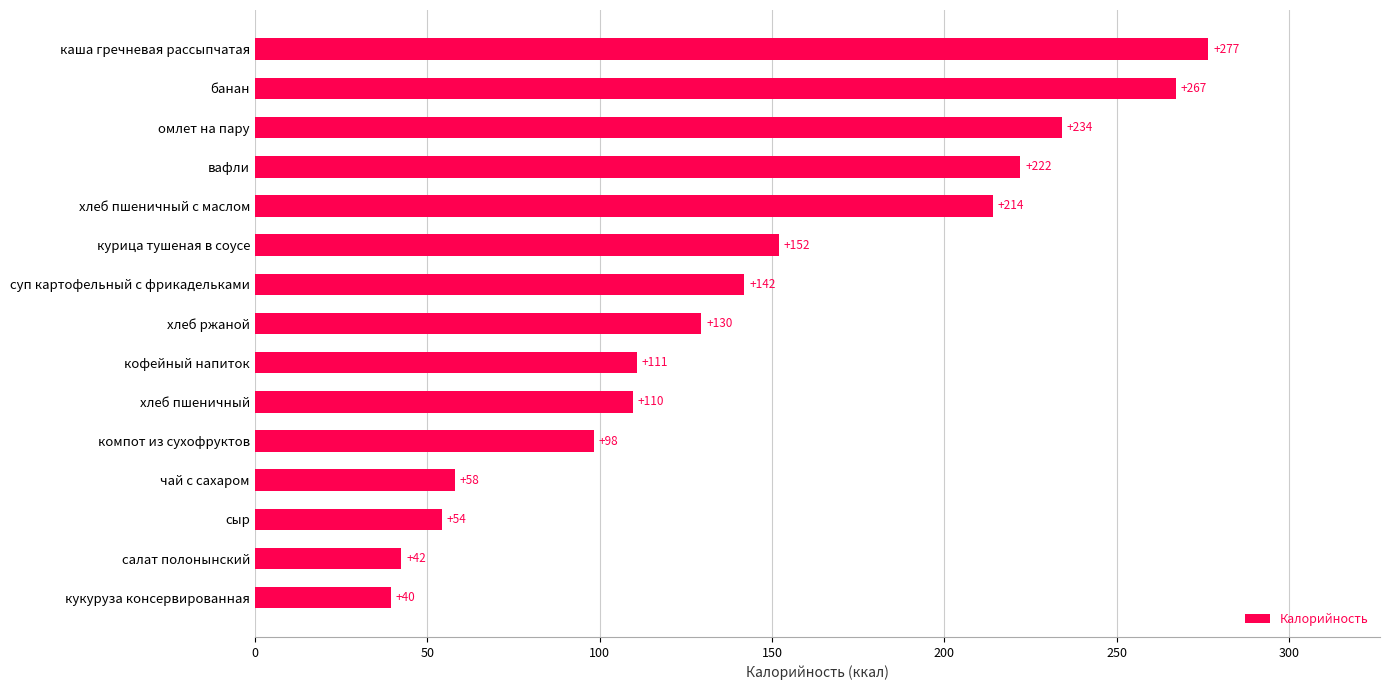

List the labels in order of value, largest first.

каша гречневая рассыпчатая, банан, омлет на пару, вафли, хлеб пшеничный с маслом, курица тушеная в соусе, суп картофельный с фрикадельками, хлеб ржаной, кофейный напиток, хлеб пшеничный, компот из сухофруктов, чай с сахаром, сыр, салат полонынский, кукуруза консервированная